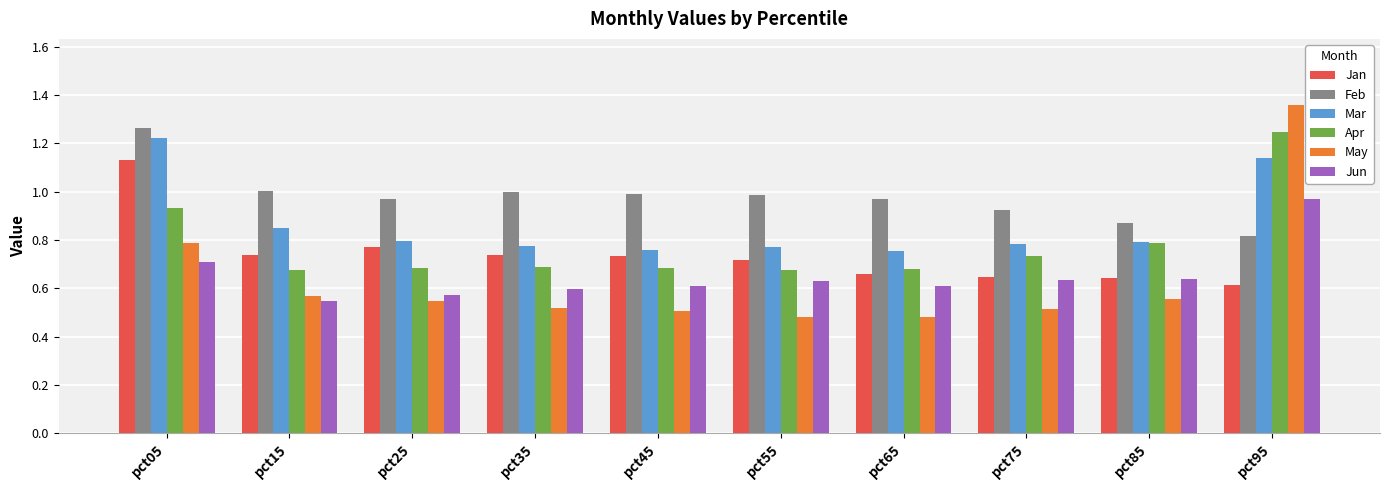

The Mar series shows 0.8 at pct65. True or false?

True